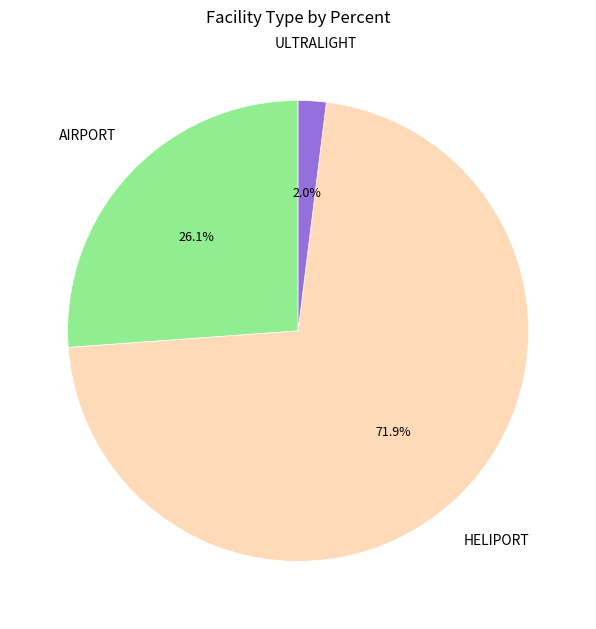

Does any single category account for the majority?

Yes